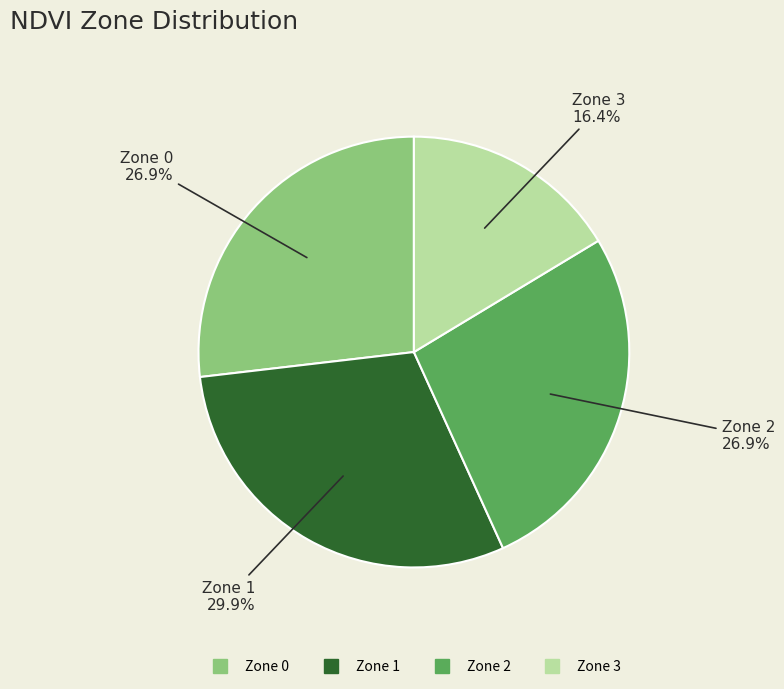

Is there a majority slice in this chart?

No